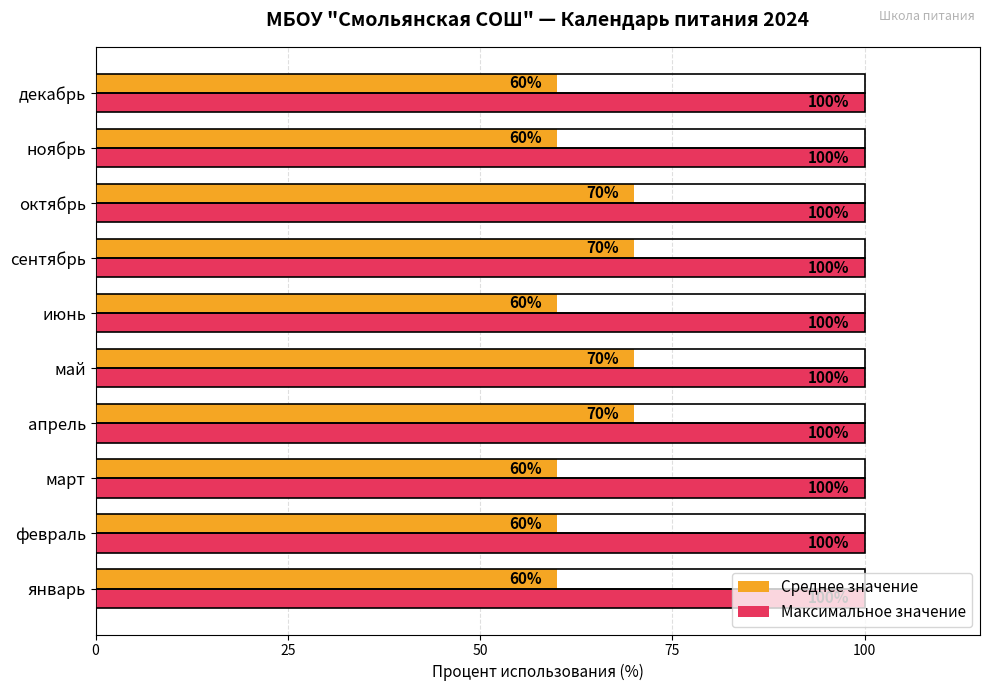

Is it true that Максимальное значение equals 100 at декабрь?

True